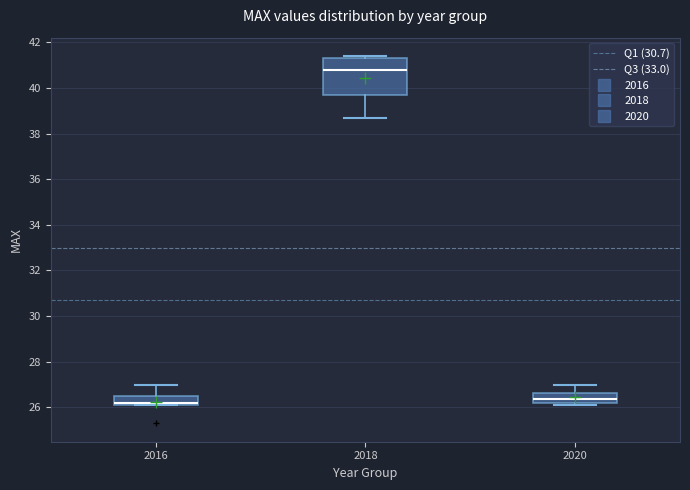

Where does the upper whisker of the box at x = 2016 end on the y-axis? The values are not printed on the chart, so give them approximately, as read against the axis.

27.0